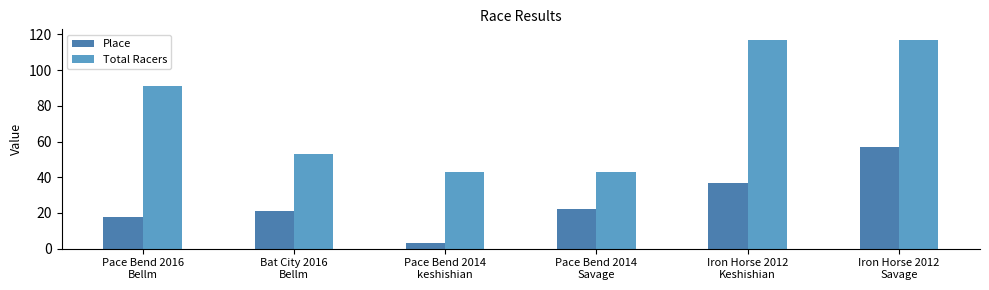

List the series in order of their overall mean, lowest first.

Place, Total Racers